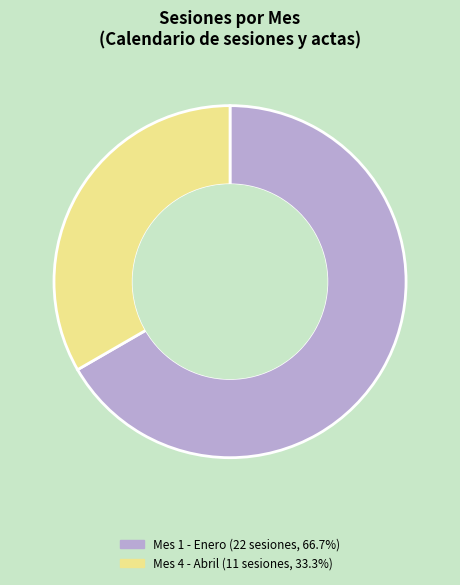

Is there a majority slice in this chart?

Yes